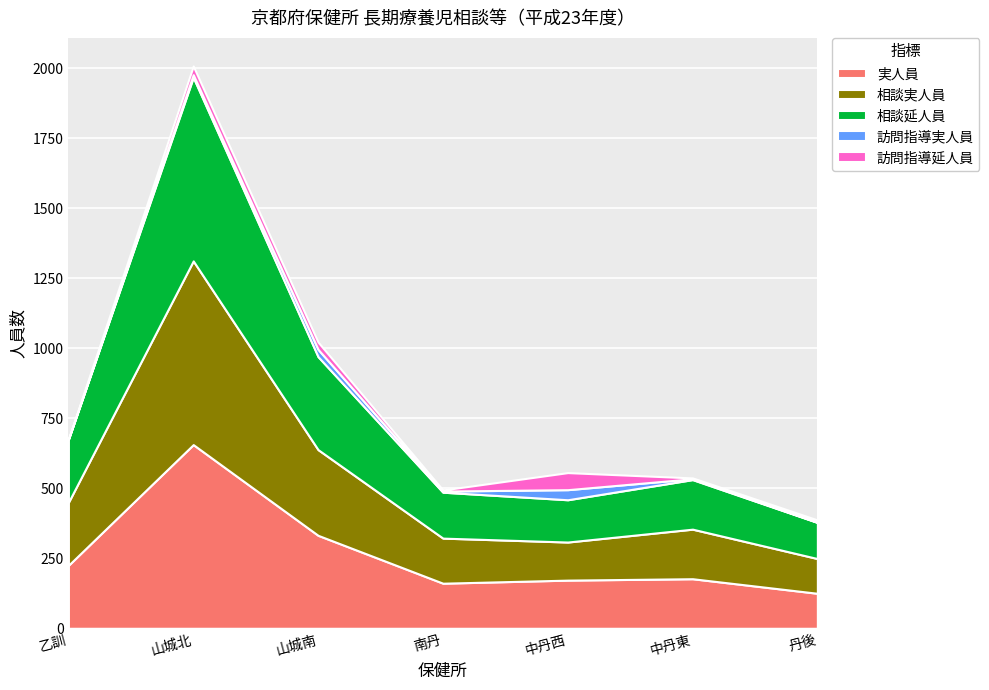

Which label corresponds to the largest value in the chart?

山城北